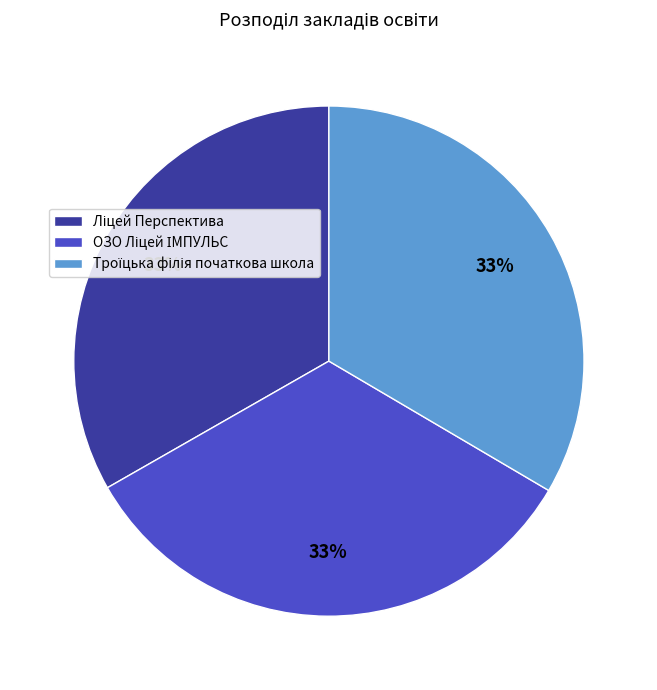

Is there any slice that represents more than half of the pie?

No